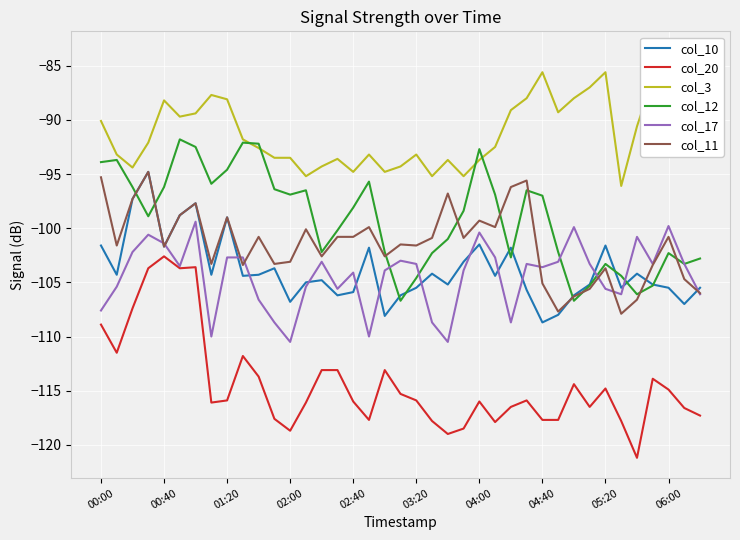

True or false: col_20 and col_12 intersect in this chart.

False